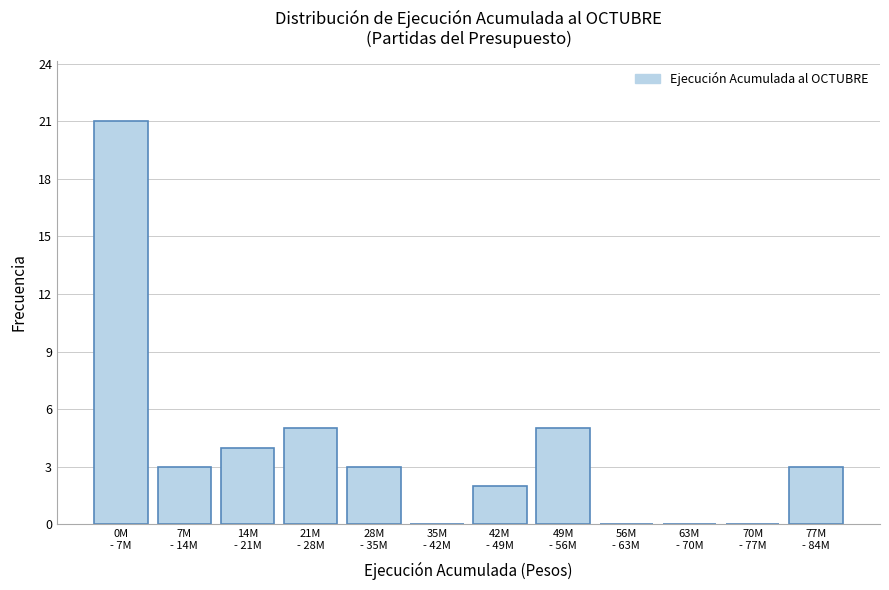

What is the greatest value displayed?

21